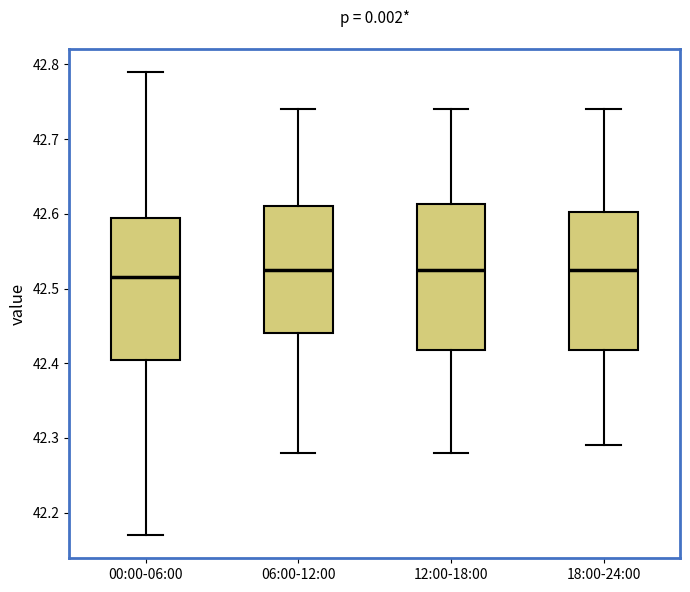

Which box's median line is the lowest?

00:00-06:00